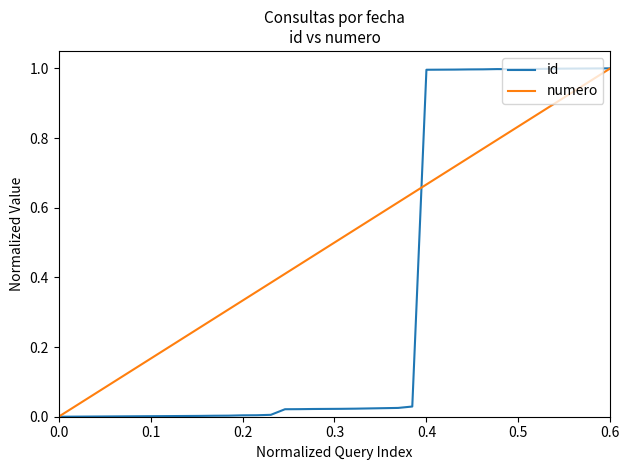

Which series has the largest total across all categories?

numero